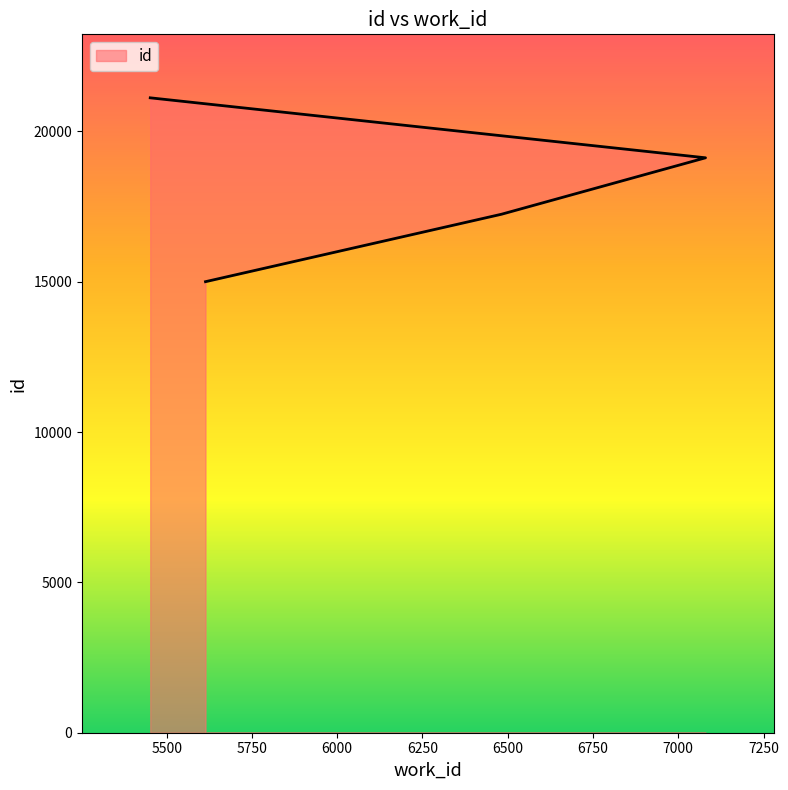

What is the difference between the second highest and second lowest values?

1877